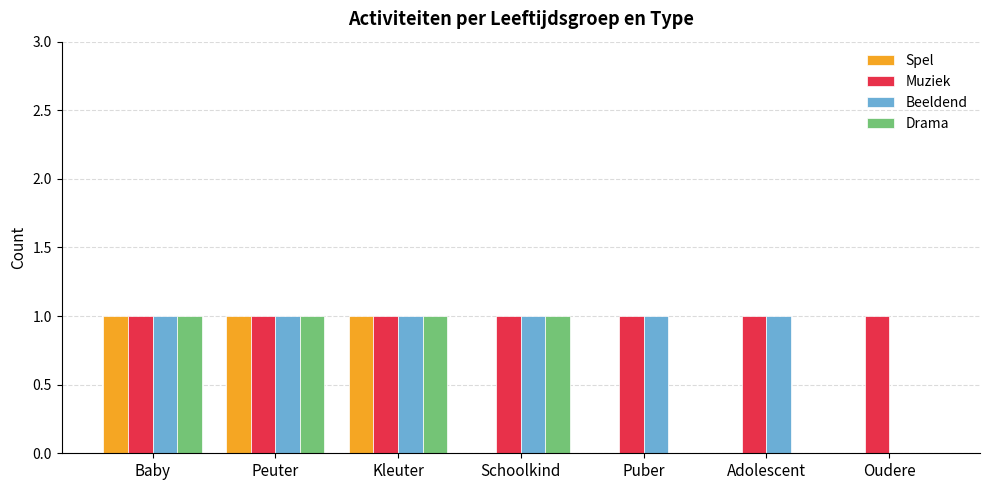

Reading right to left, list all the values displayed in this chart.

Spel: 0	0	0	0	1	1	1
Muziek: 1	1	1	1	1	1	1
Beeldend: 0	1	1	1	1	1	1
Drama: 0	0	0	1	1	1	1